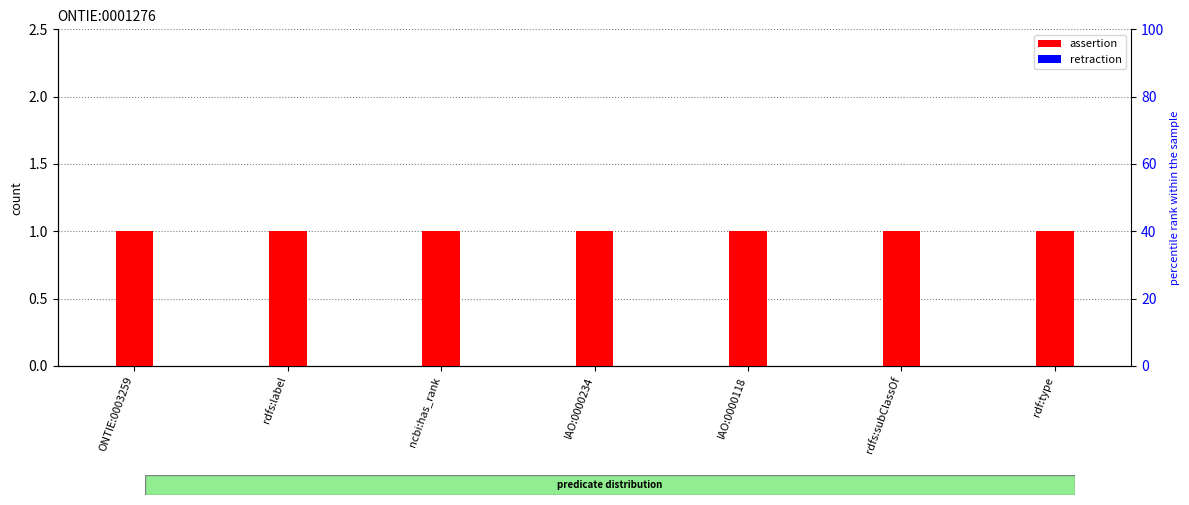

Which series has the largest range (max minus min)?

assertion